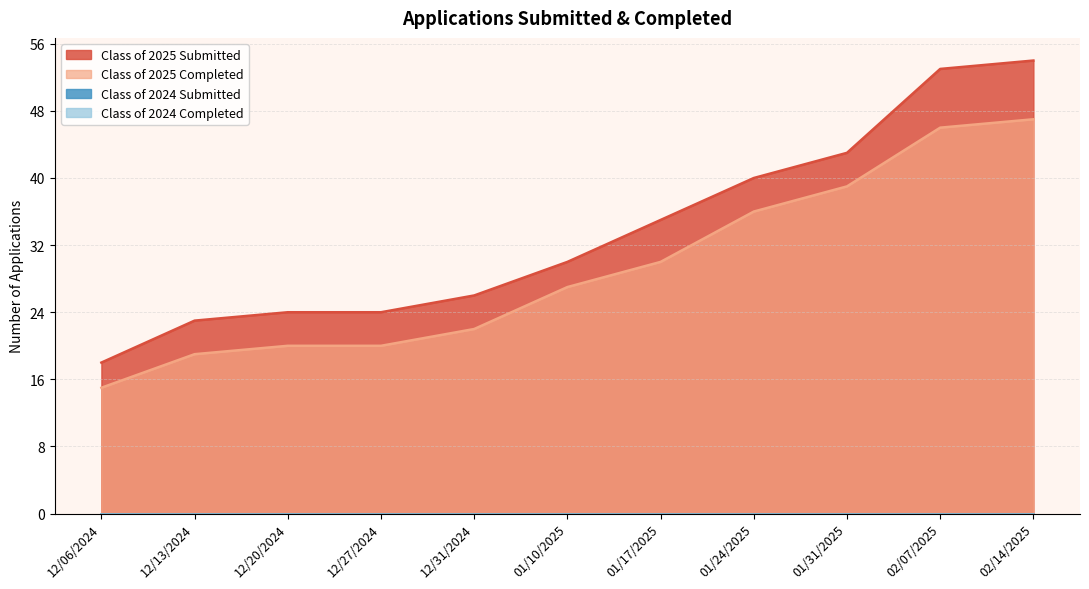

The Class of 2025 Submitted series shows 27 at 01/24/2025. True or false?

False